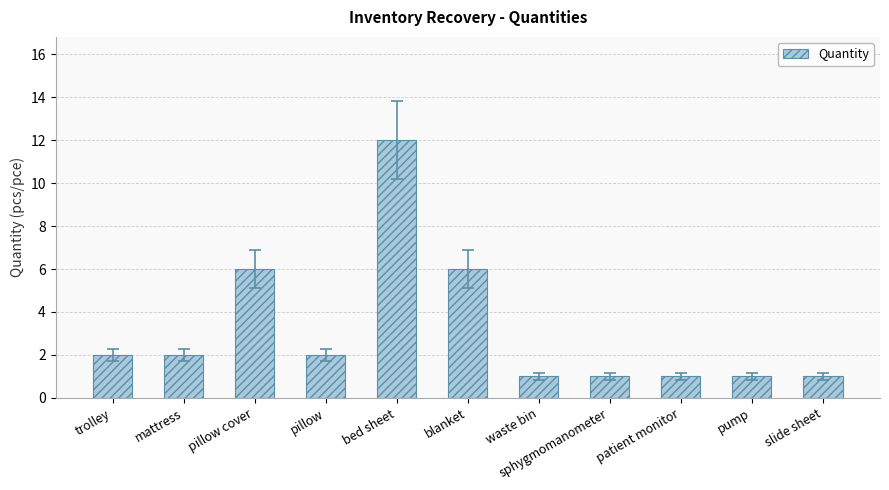

What is the change in value from pillow cover to slide sheet?

-5